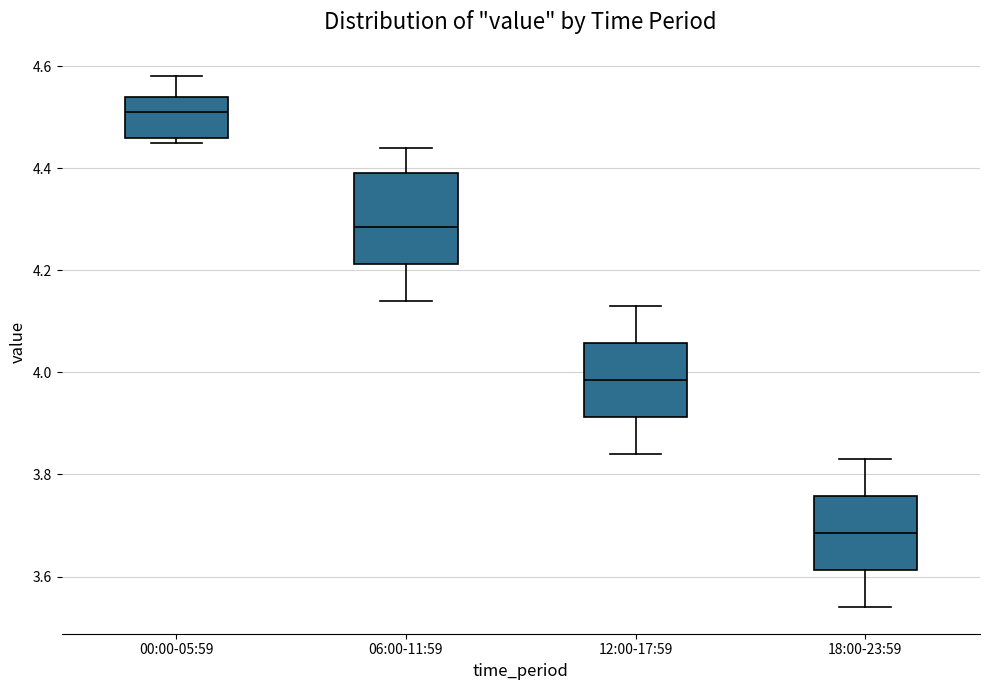

Reading left to right, transcribe this box plot: for each box, give where its median line is, the range the box spans, and where its two whiskers end, as read against the y-axis. The values are not printed on the chart, so give them approximately, as read against the axis.

00:00-05:59: median 4.52, box 4.46 to 4.54, whiskers 4.46 (just below the box's lower edge) to 4.58
06:00-11:59: median 4.28, box 4.22 to 4.40, whiskers 4.14 to 4.44
12:00-17:59: median 3.98, box 3.92 to 4.06, whiskers 3.84 to 4.14
18:00-23:59: median 3.68, box 3.62 to 3.76, whiskers 3.54 to 3.84